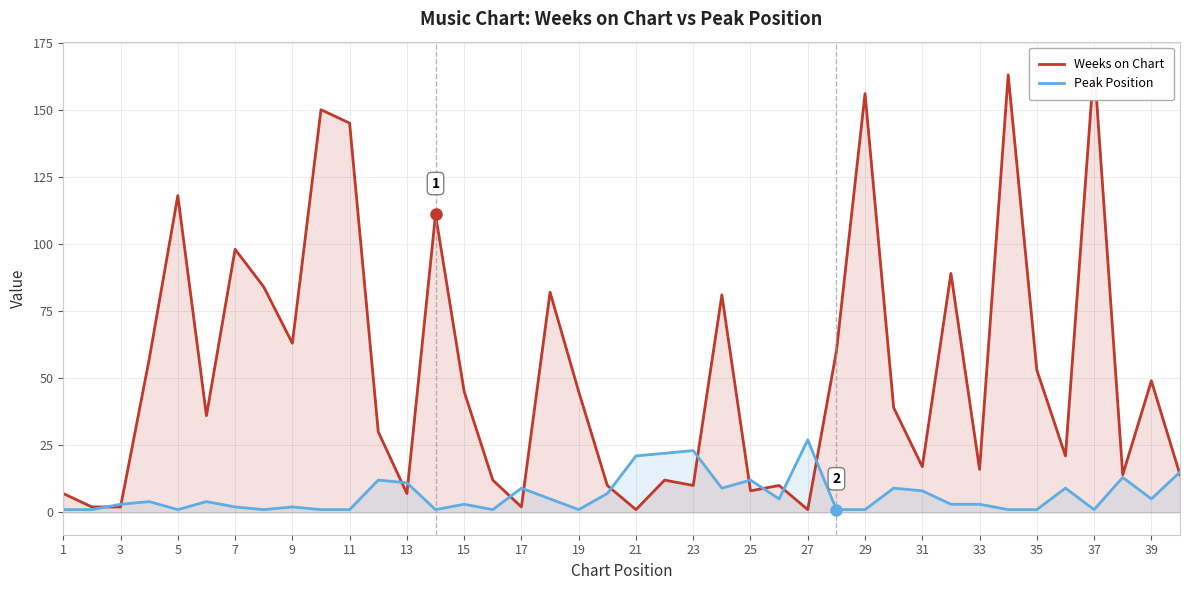

What is the label of the 4th point from the left?

7